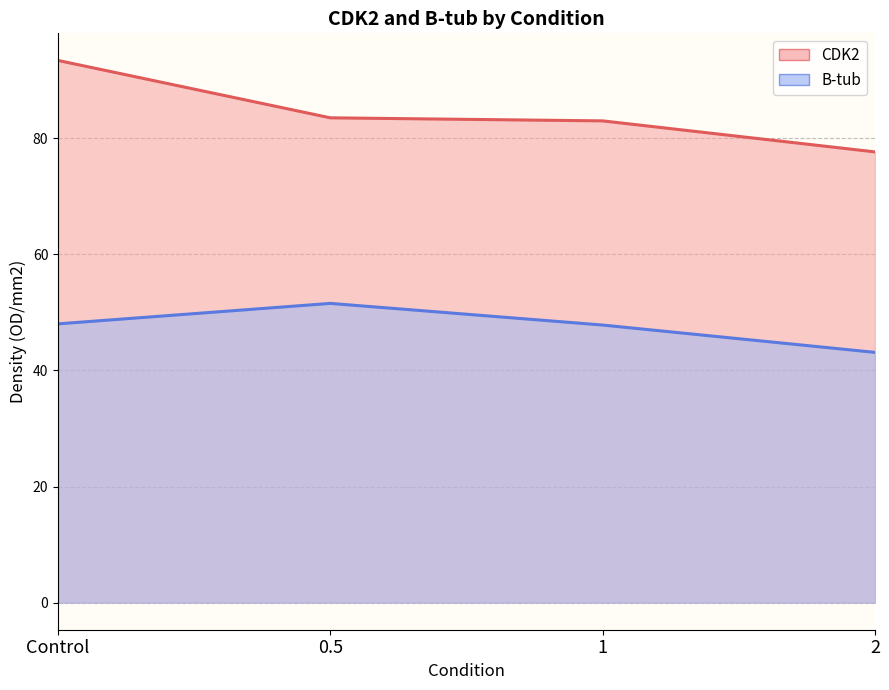

What is the label of the 3rd point from the right?

0.5